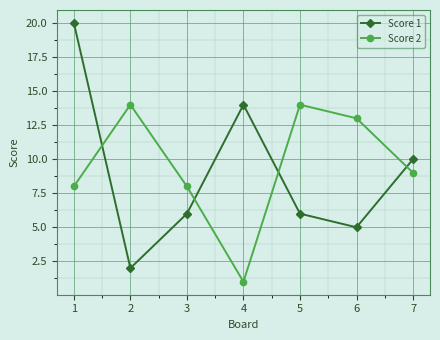

Reading left to right, what are all the values shown in this chart?

Score 1: 1=20	2=2	3=6	4=14	5=6	6=5	7=10
Score 2: 1=8	2=14	3=8	4=1	5=14	6=13	7=9